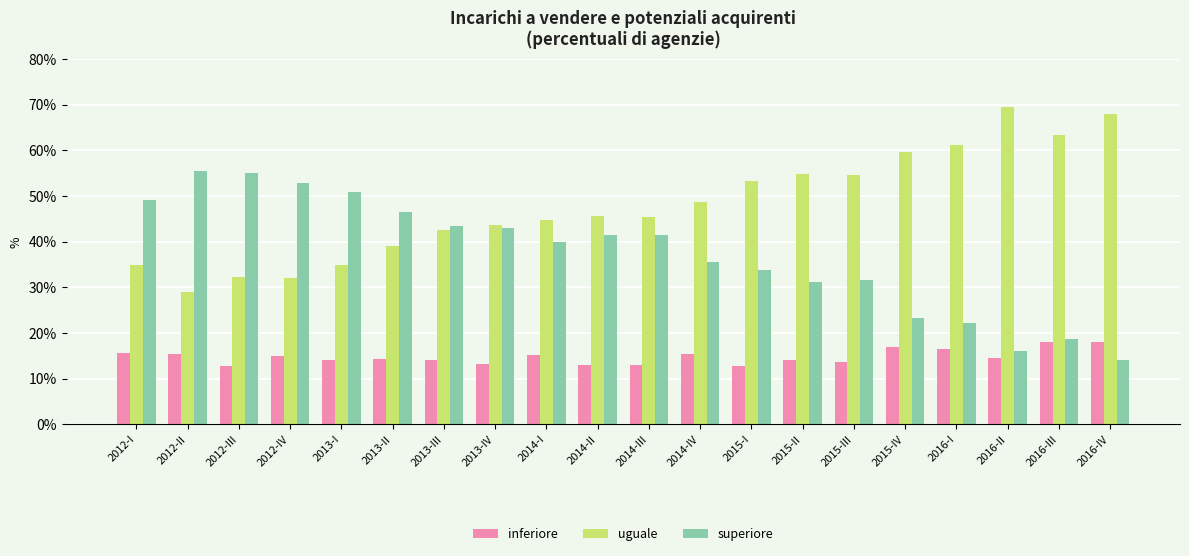

Rank the series at 2015-I from highest to lowest value.

uguale, superiore, inferiore